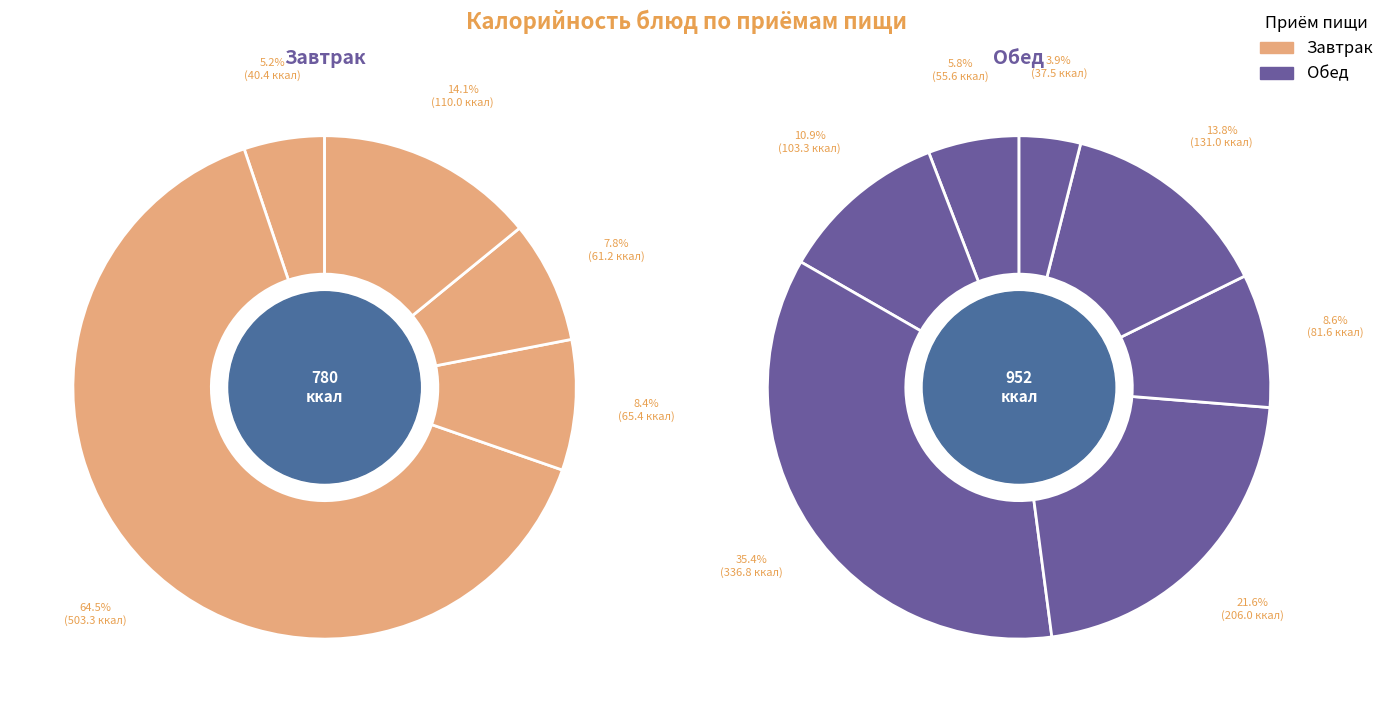

What is the total percentage of бутерброд с маслом and биточки из кур?

25.8%